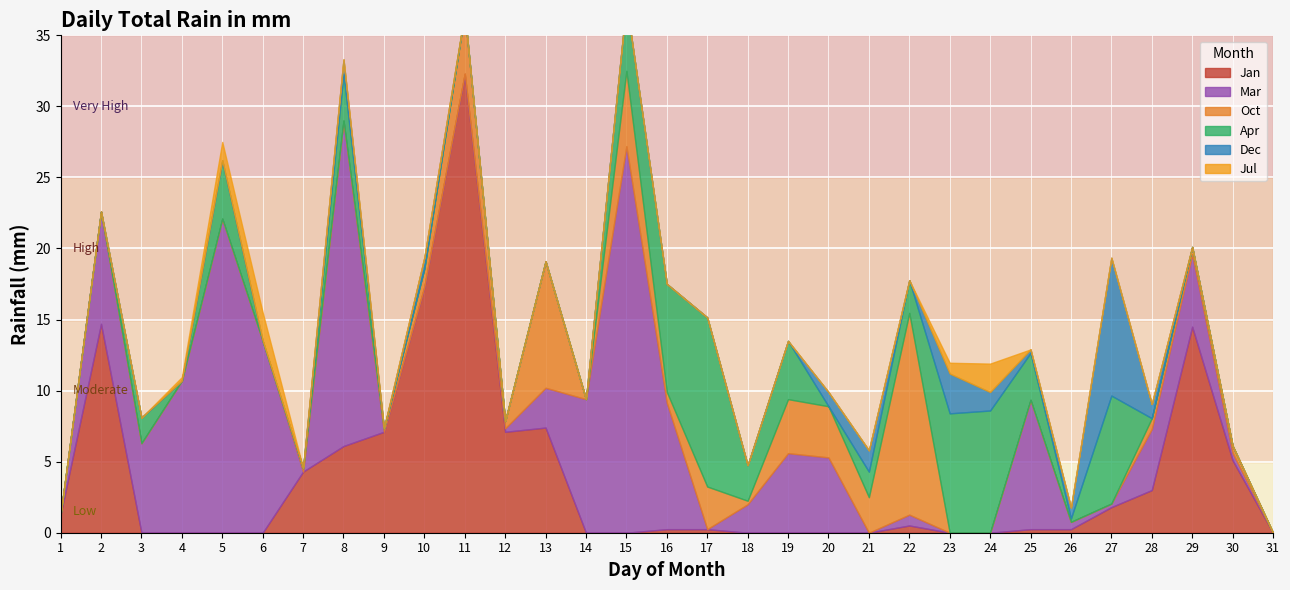

At which label does Oct reach its peak?

22